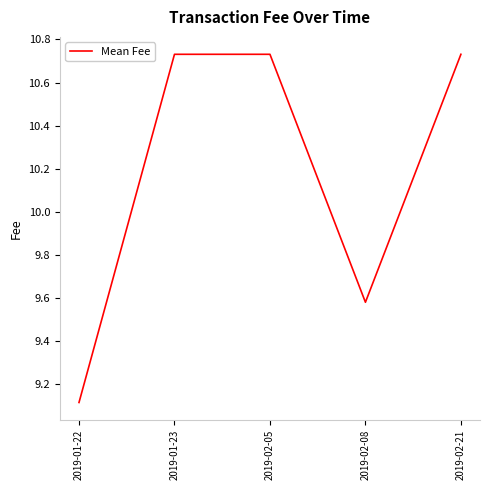

The value at 2019-02-05 is 5.3. True or false?

False